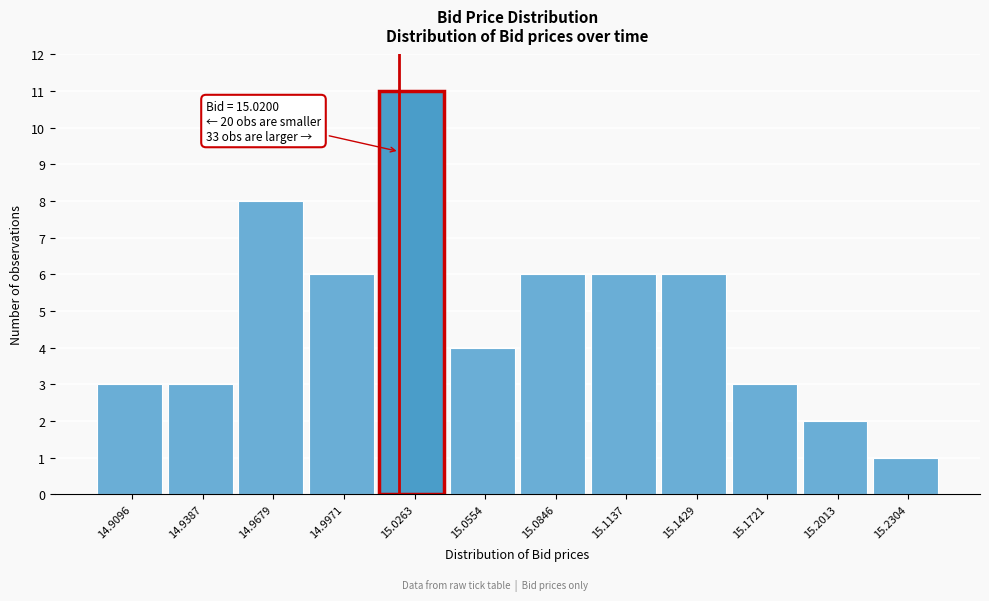

Over which range of the x-axis is the bar tallest?

15.010 to 15.040